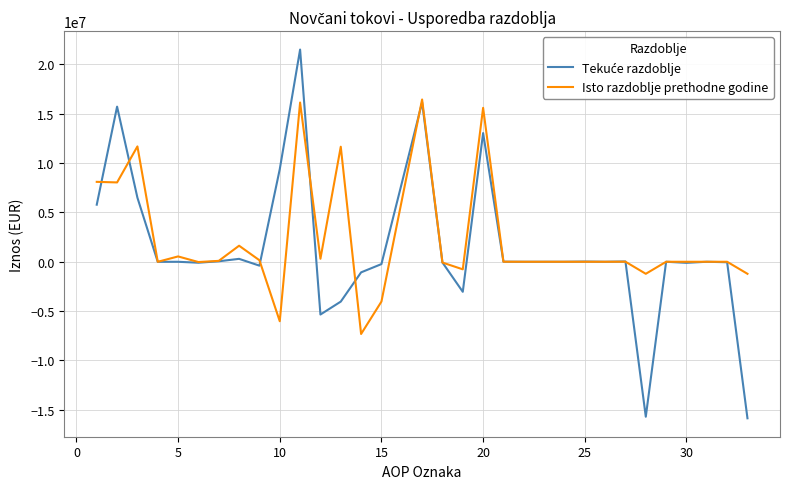

What is the greatest value displayed?

21513958